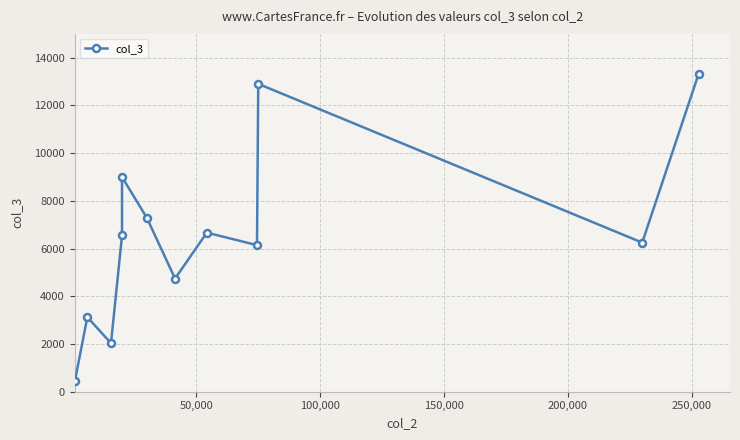

What is the value of the 2nd point from the left?

3125